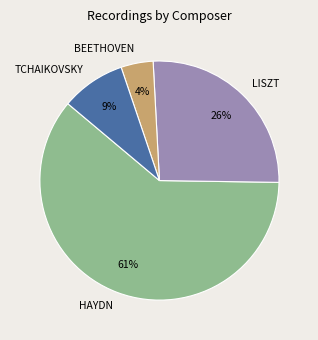

Rank the categories by value from highest to lowest.

HAYDN, LISZT, TCHAIKOVSKY, BEETHOVEN